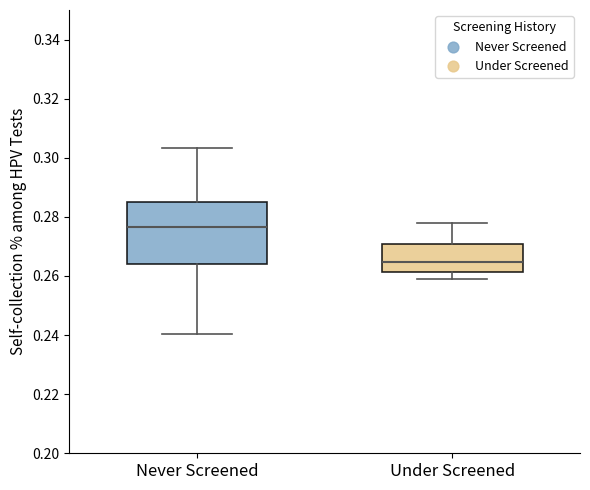

Reading left to right, read every box against the y-axis: the position of its median line, the range the box covers, and the ends of its whiskers. The values are not printed on the chart, so give them approximately, as read against the axis.

Never Screened: median 0.276, box 0.264 to 0.286, whiskers 0.240 to 0.304
Under Screened: median 0.264, box 0.262 to 0.270, whiskers 0.260 to 0.278